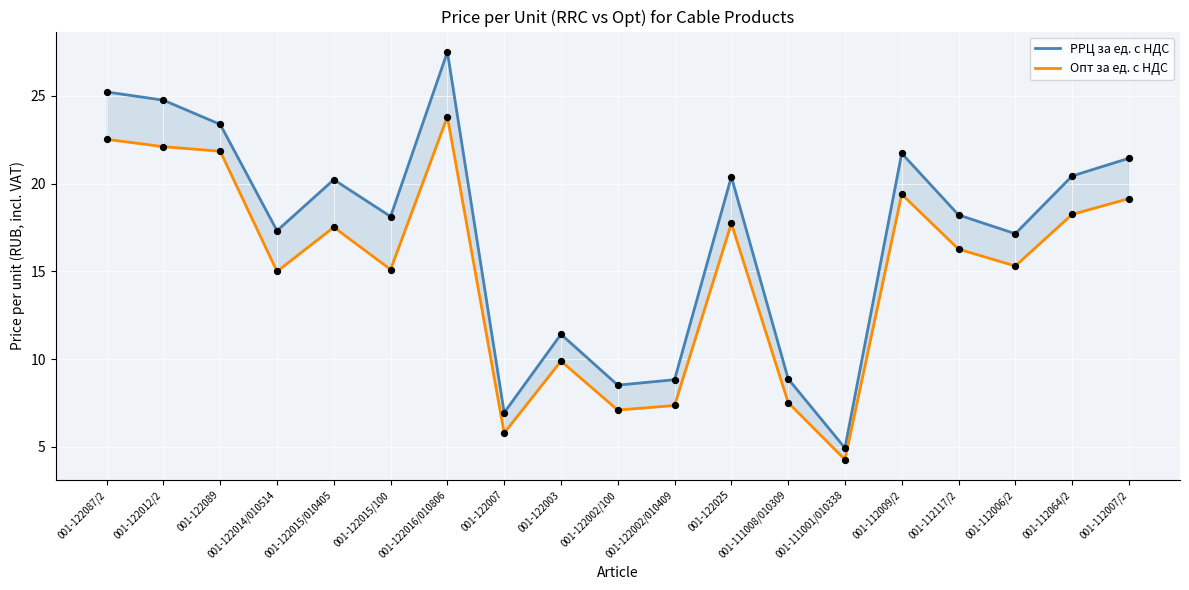

At how many categories does at least one series exceed 12?

13